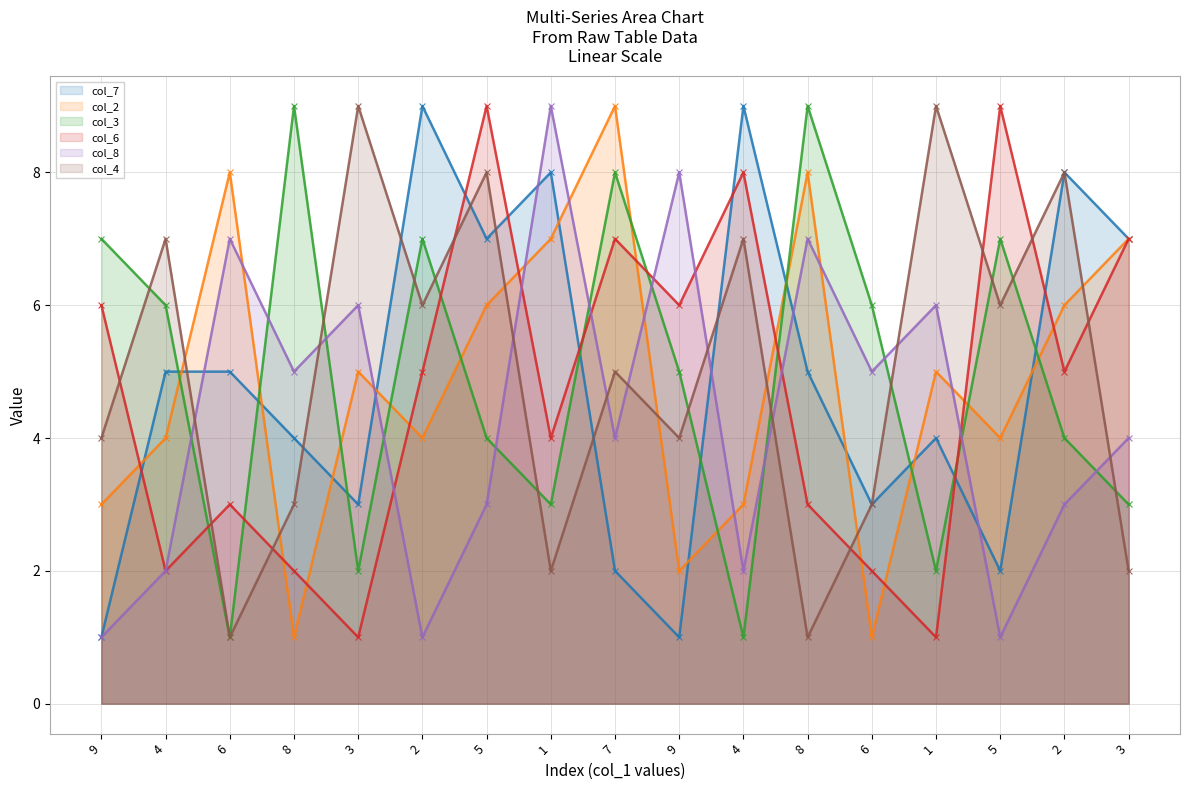

Is the value of col_6 at 9 greater than the value of col_7 at 1?

No